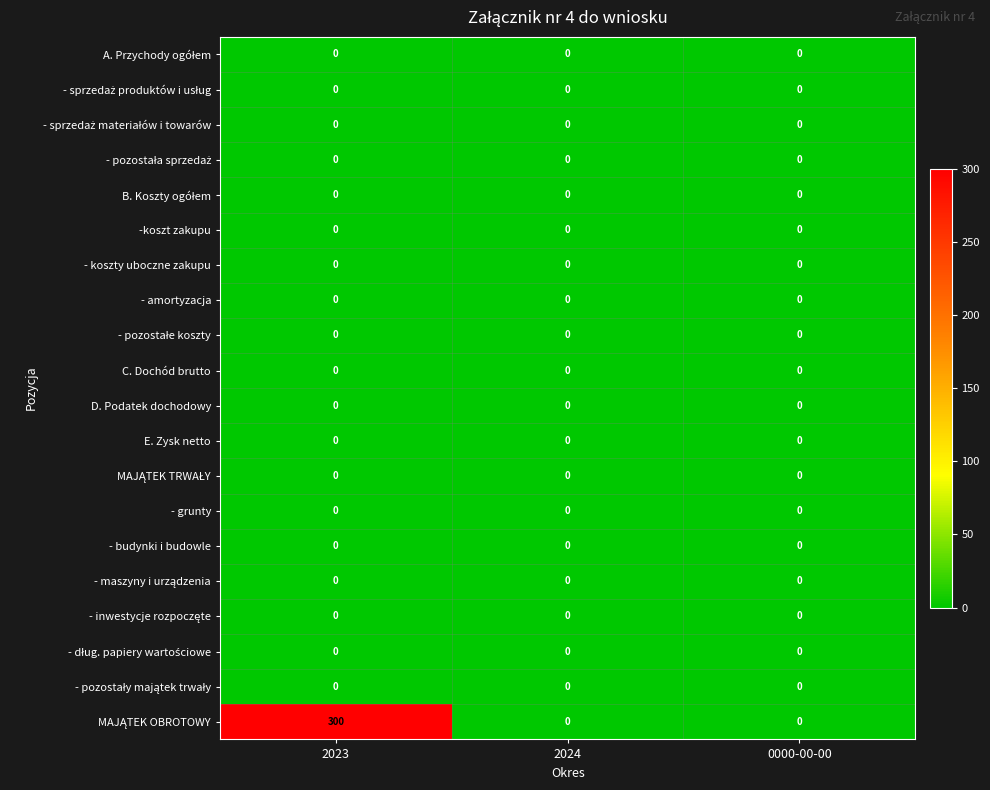

Which category has the highest value across all series?

2023